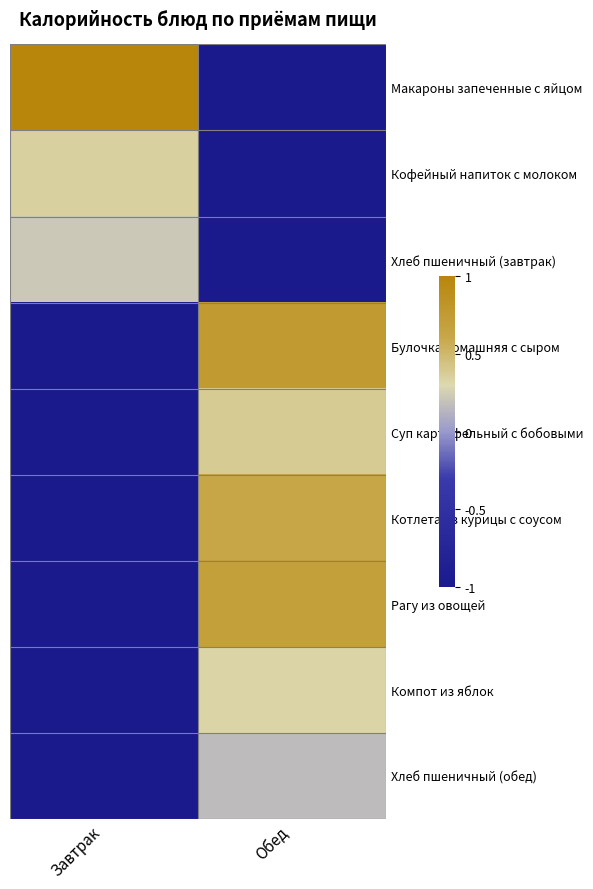

How many distinct data groups are displayed?

9